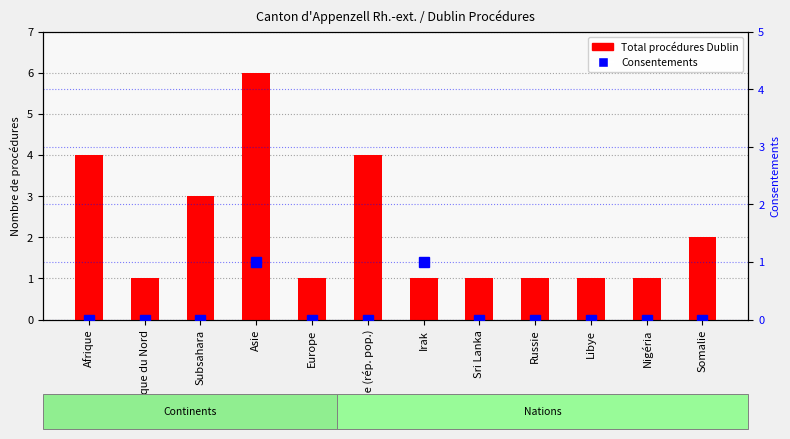

Where is Total procédures Dublin nearest to the value 3?

Subsahara